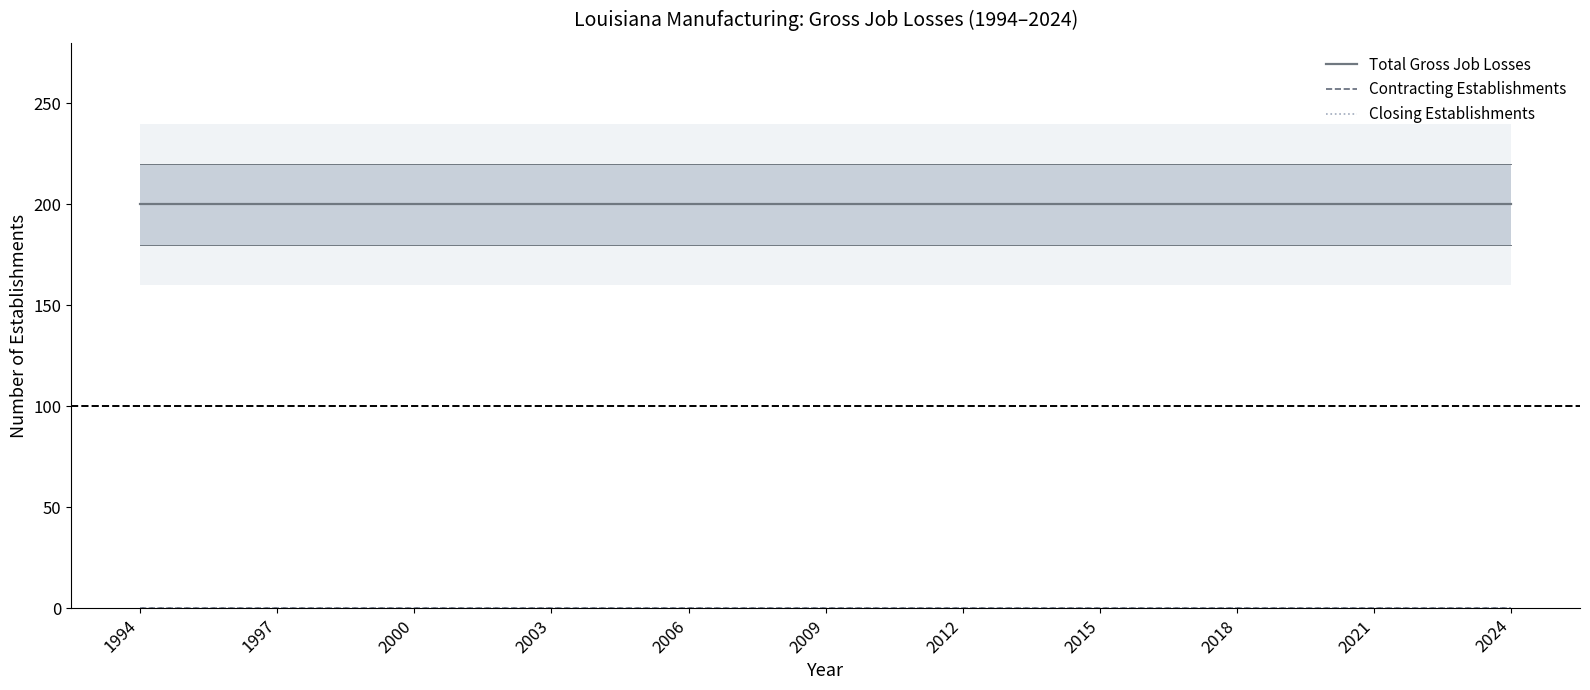

How many distinct data groups are displayed?

3